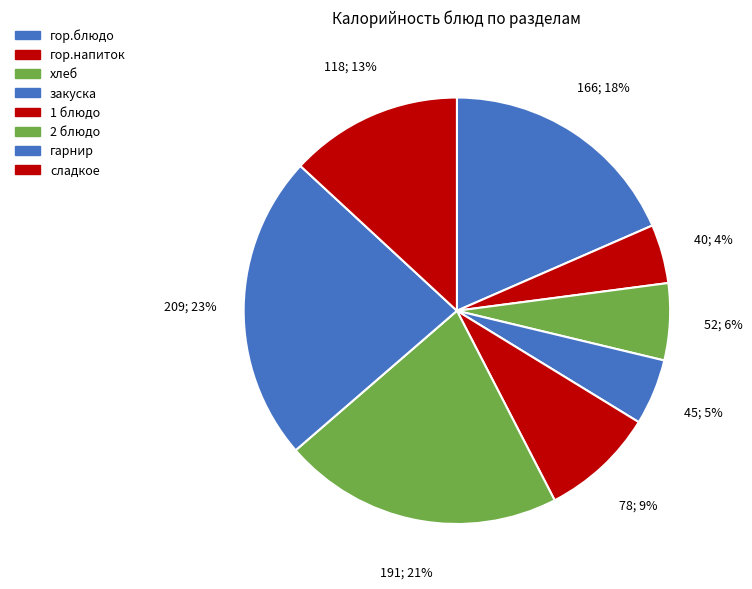

Combined, what portion of the pie is закуска and 1 блюдо?

13.7%